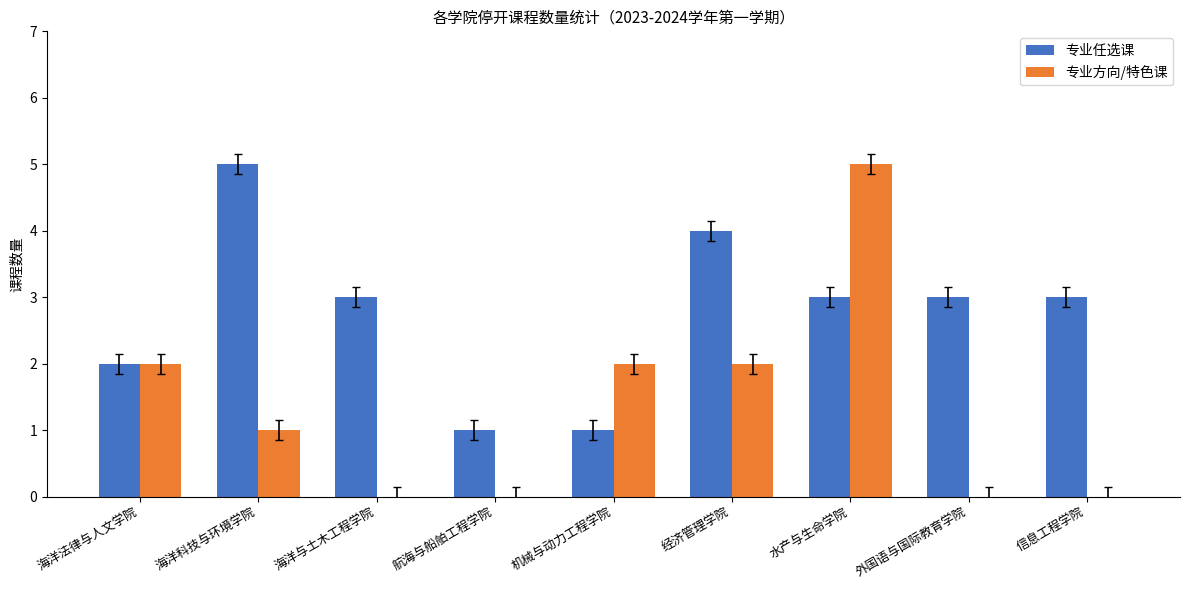

The 专业方向/特色课 series shows 3 at 外国语与国际教育学院. True or false?

False